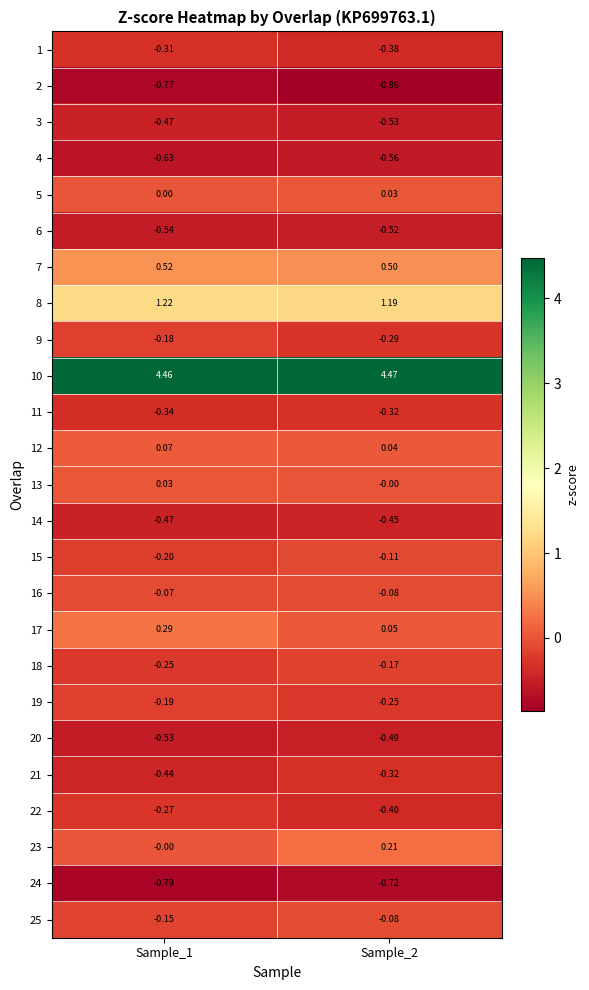

Which series has the largest range (max minus min)?

17